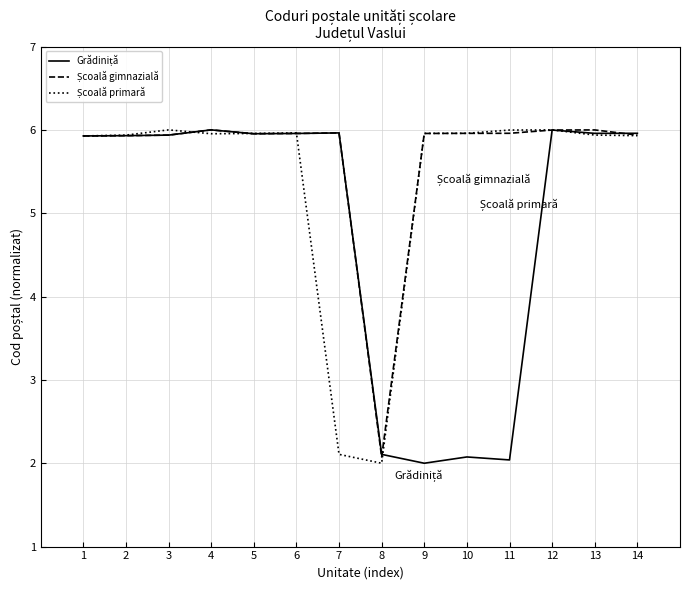

What is the smallest value displayed?

2.0